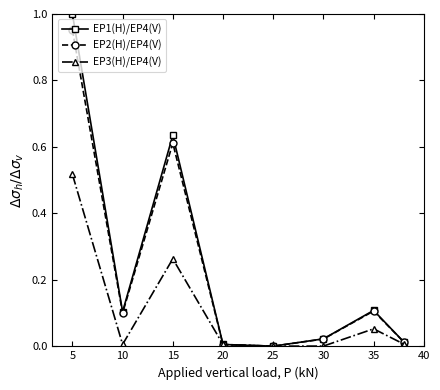

Rank the series by their maximum value, from highest to lowest.

EP1(H)/EP4(V), EP2(H)/EP4(V), EP3(H)/EP4(V)